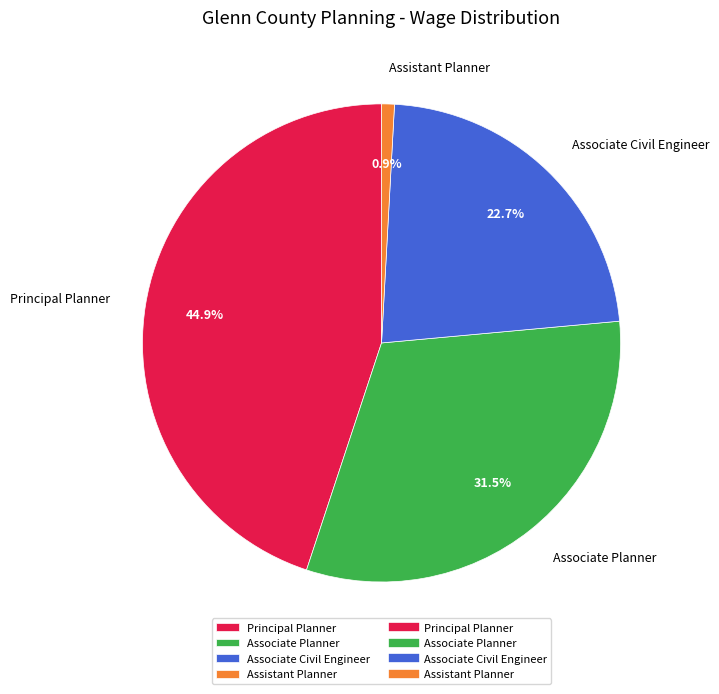

Approximately how many times larger is the value at Principal Planner compared to Assistant Planner?

51.9